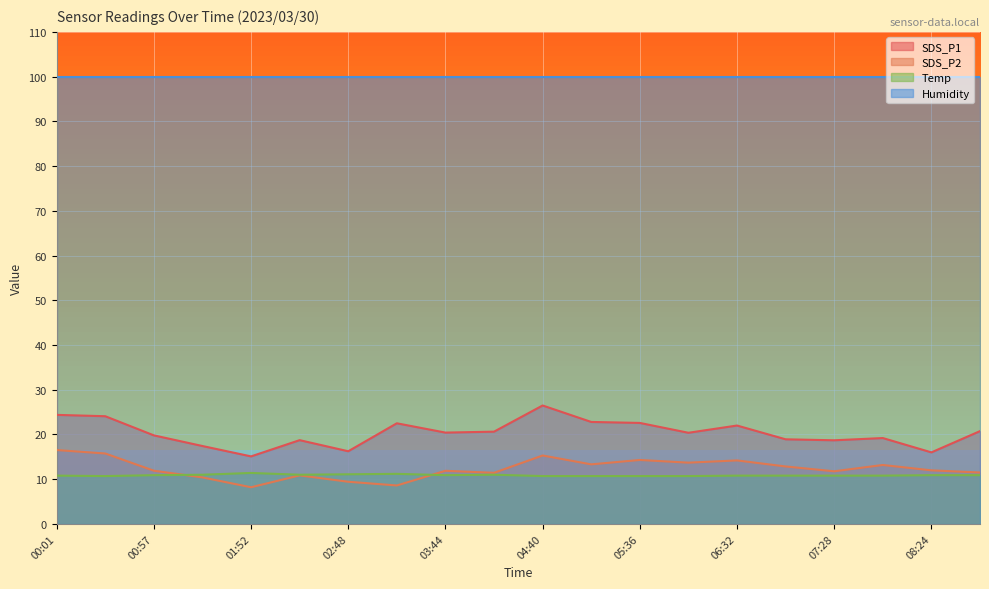

What is the difference between the maximum and second lowest values in the SDS_P1 series?

10.5